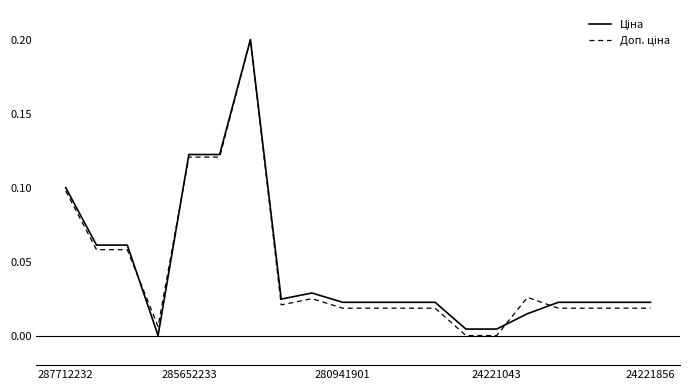

Does the chart have visible grid lines?

No